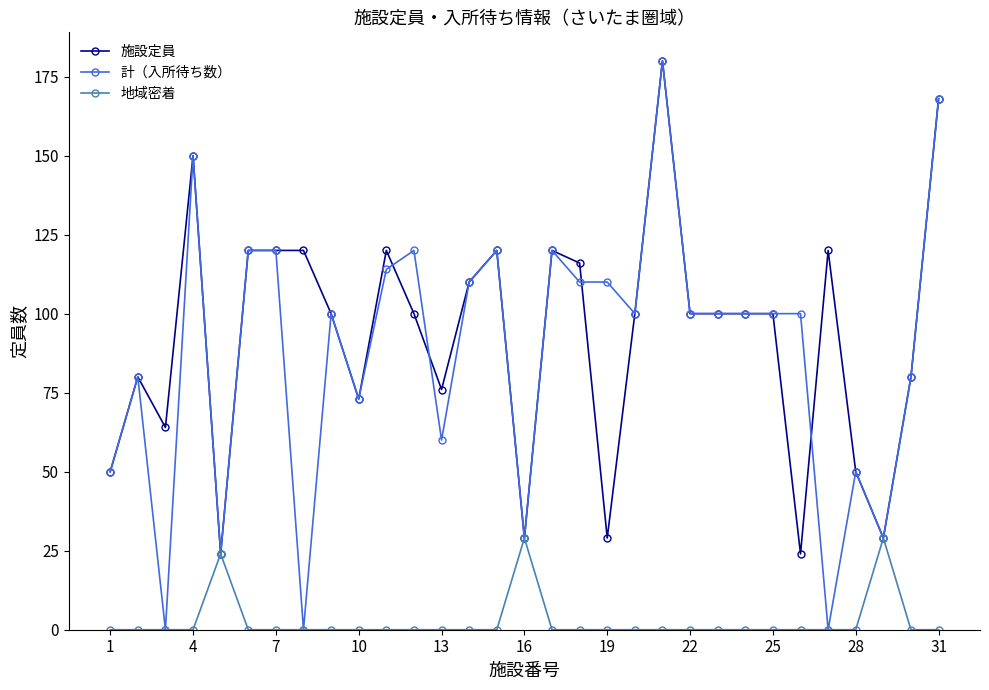

What is the value of the 計（入所待ち数） point at the 12th from the left?

120